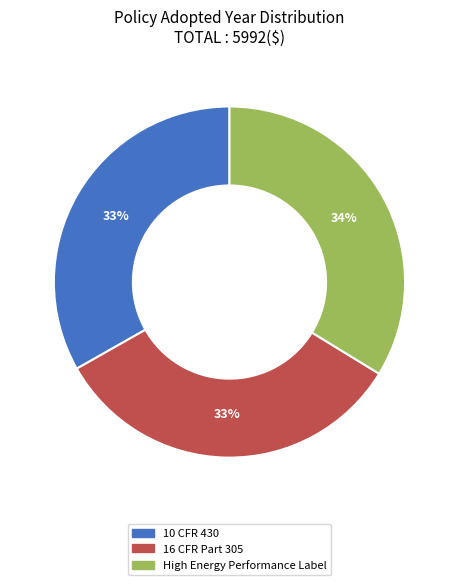

To the nearest percent, what portion does High Energy Performance Label represent?

34%